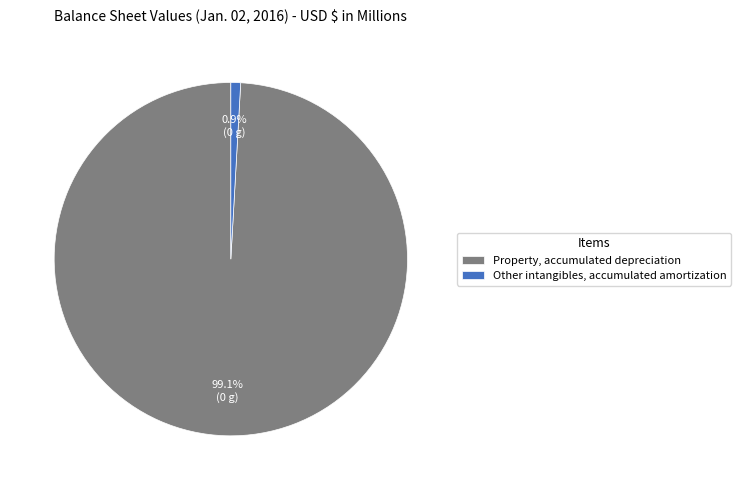

To the nearest percent, what is the average slice percentage?

50%